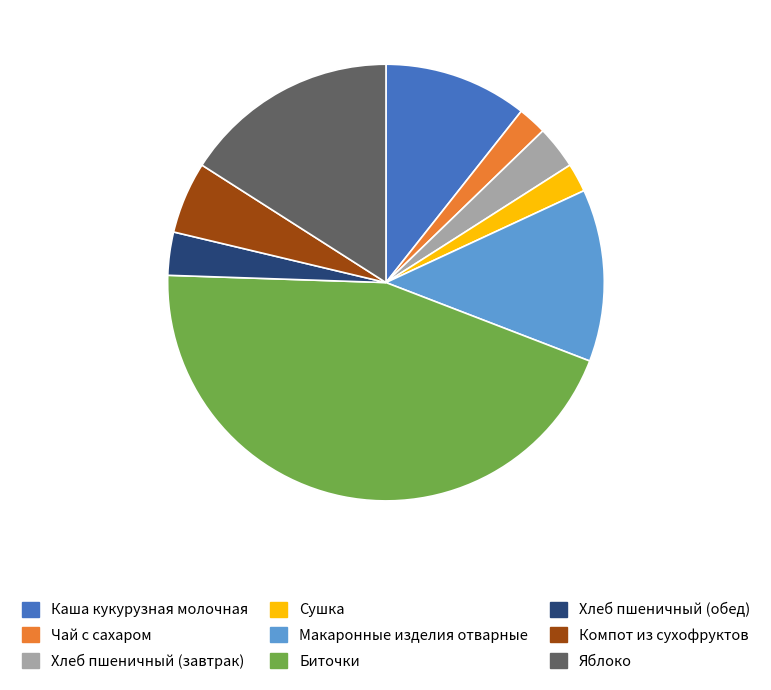

The Компот из сухофруктов slice represents 20% of the pie. True or false?

False